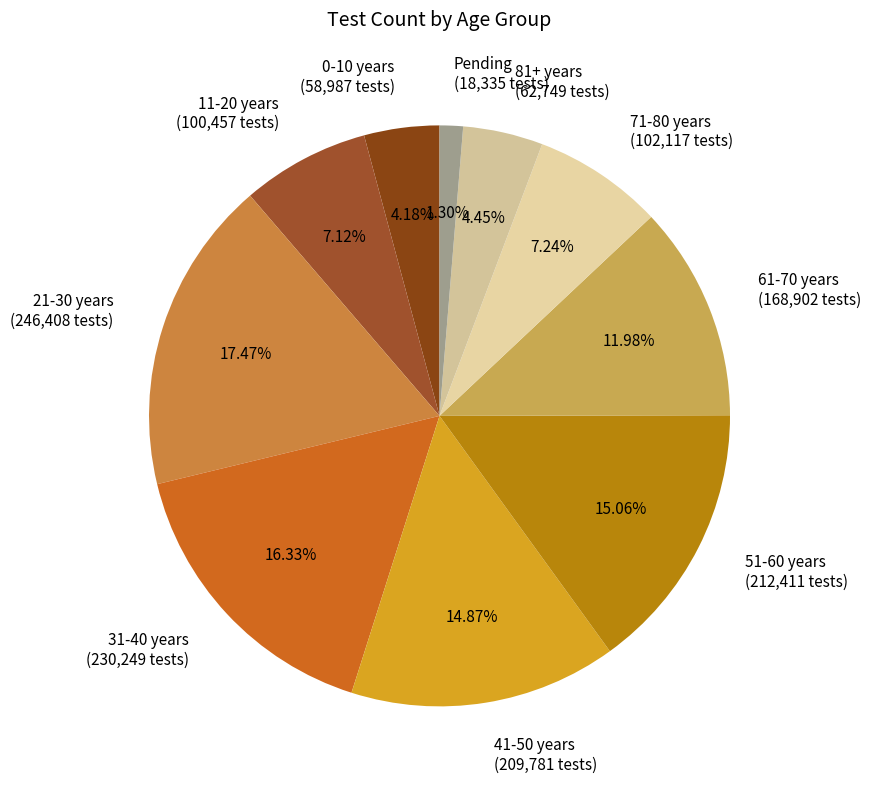

Which category has the biggest portion of the pie?

21-30 years